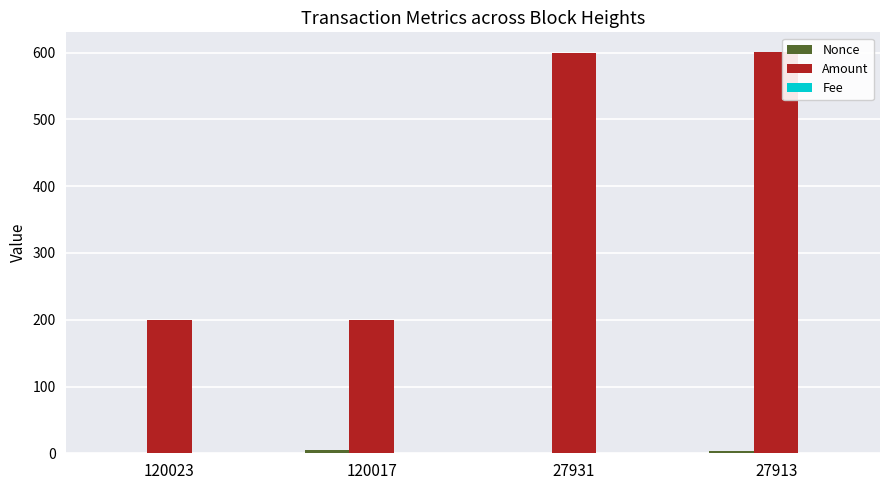

What is the approximate value of Amount at 120023?

200.0